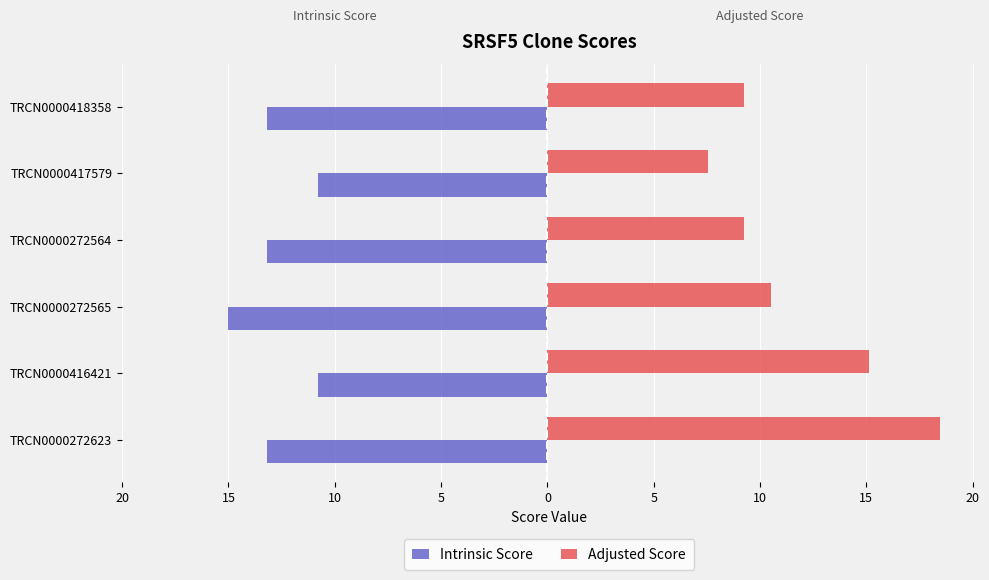

What are all the series names shown in the legend?

Intrinsic Score, Adjusted Score